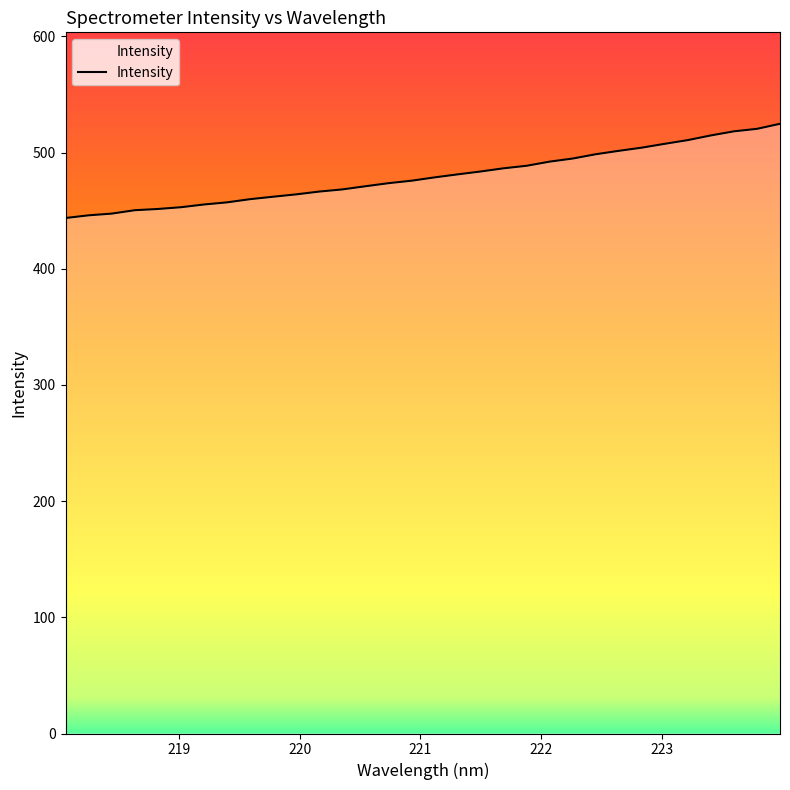

What is the difference between the second highest and second lowest values?

74.4